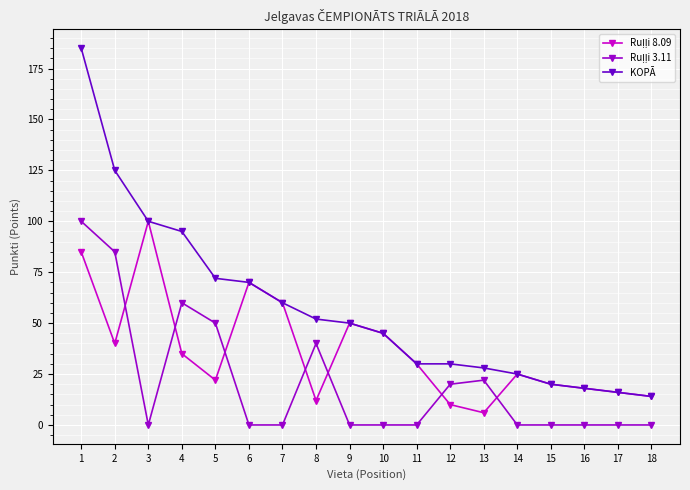

Which series has the largest total across all categories?

KOPĀ